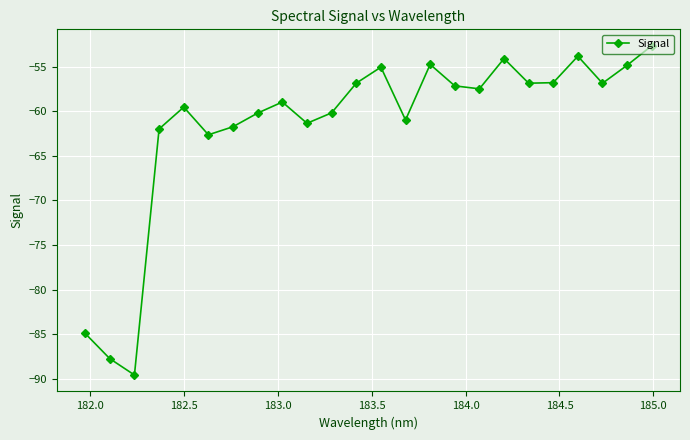

How many interior local valleys (lower than both neighbors) does the data have?

7